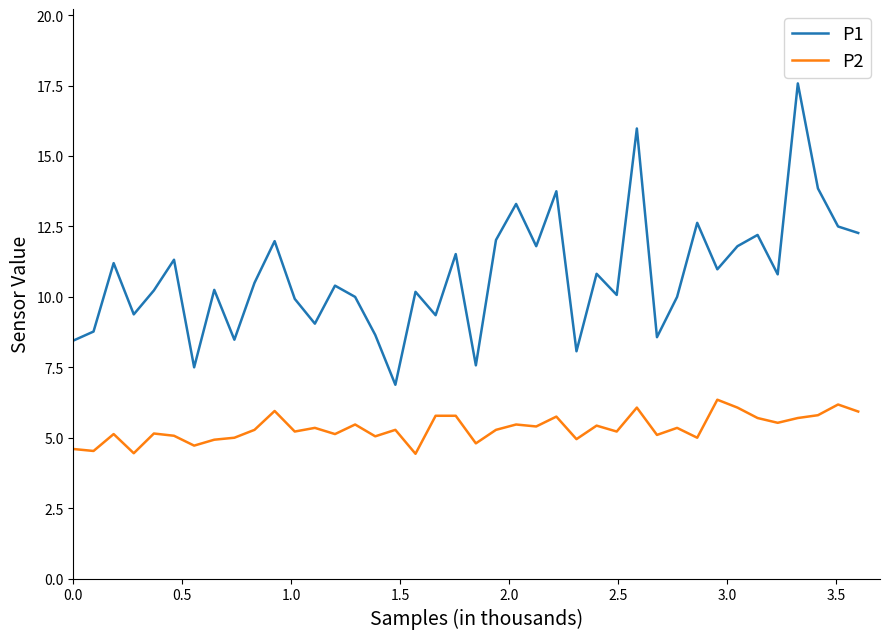

Which series has the largest total across all categories?

P1